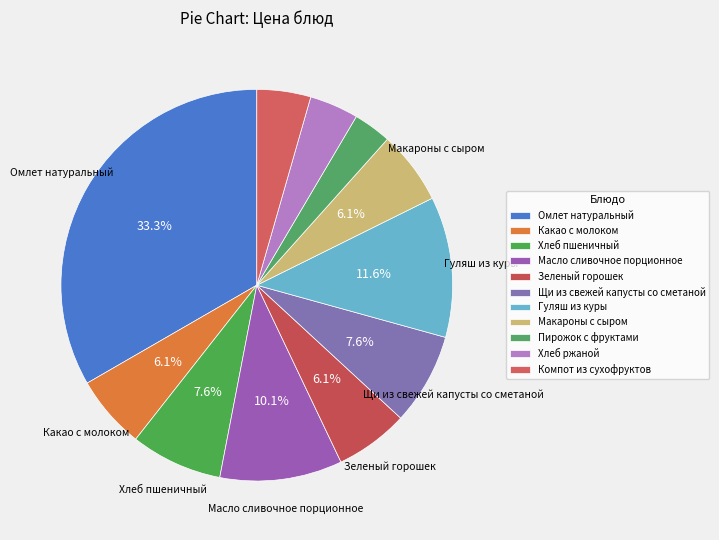

How many segments does this pie chart have?

11